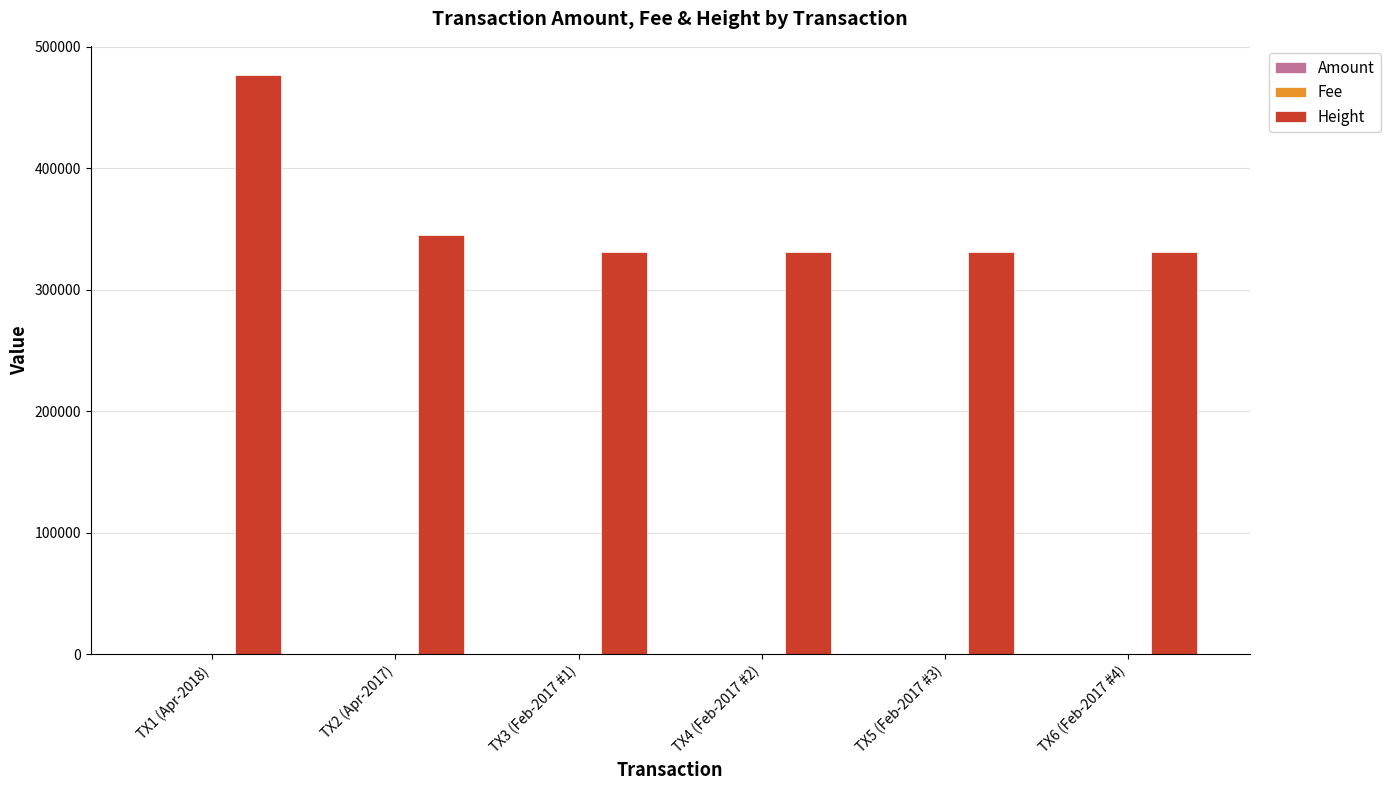

The value of Height at TX4 (Feb-2017 #2) is 505610.8. True or false?

False